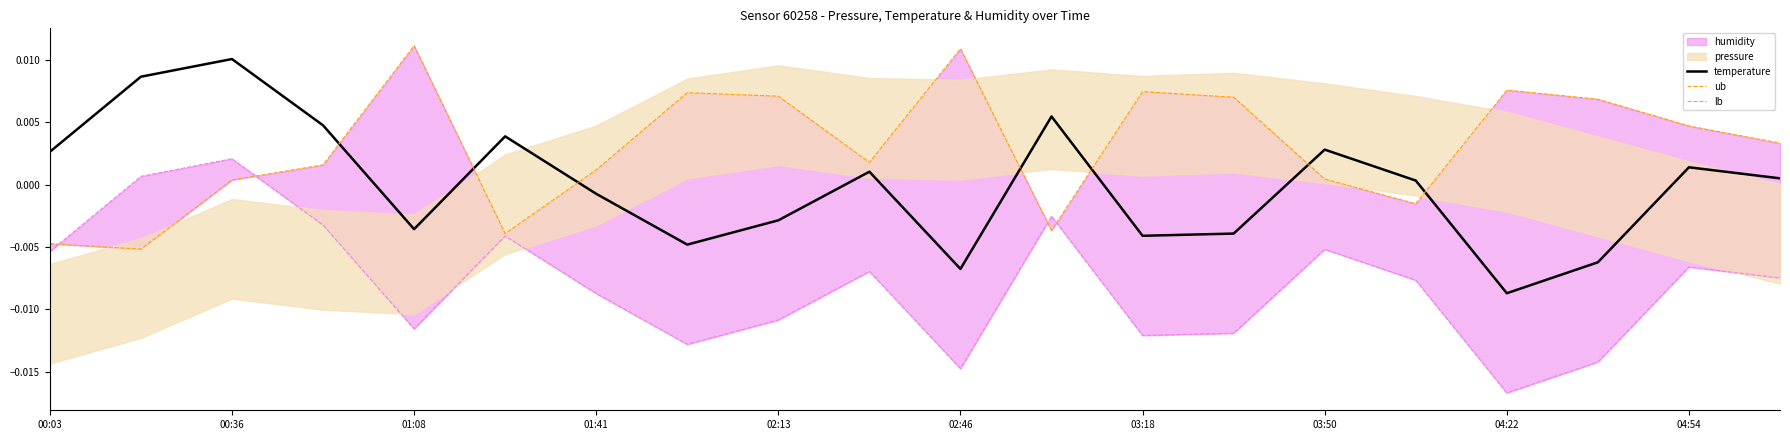

Which category has the highest value in the temperature series?

00:36